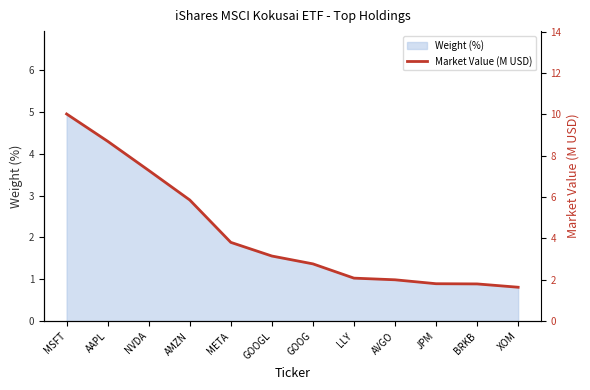

What position from the left is AMZN?

4